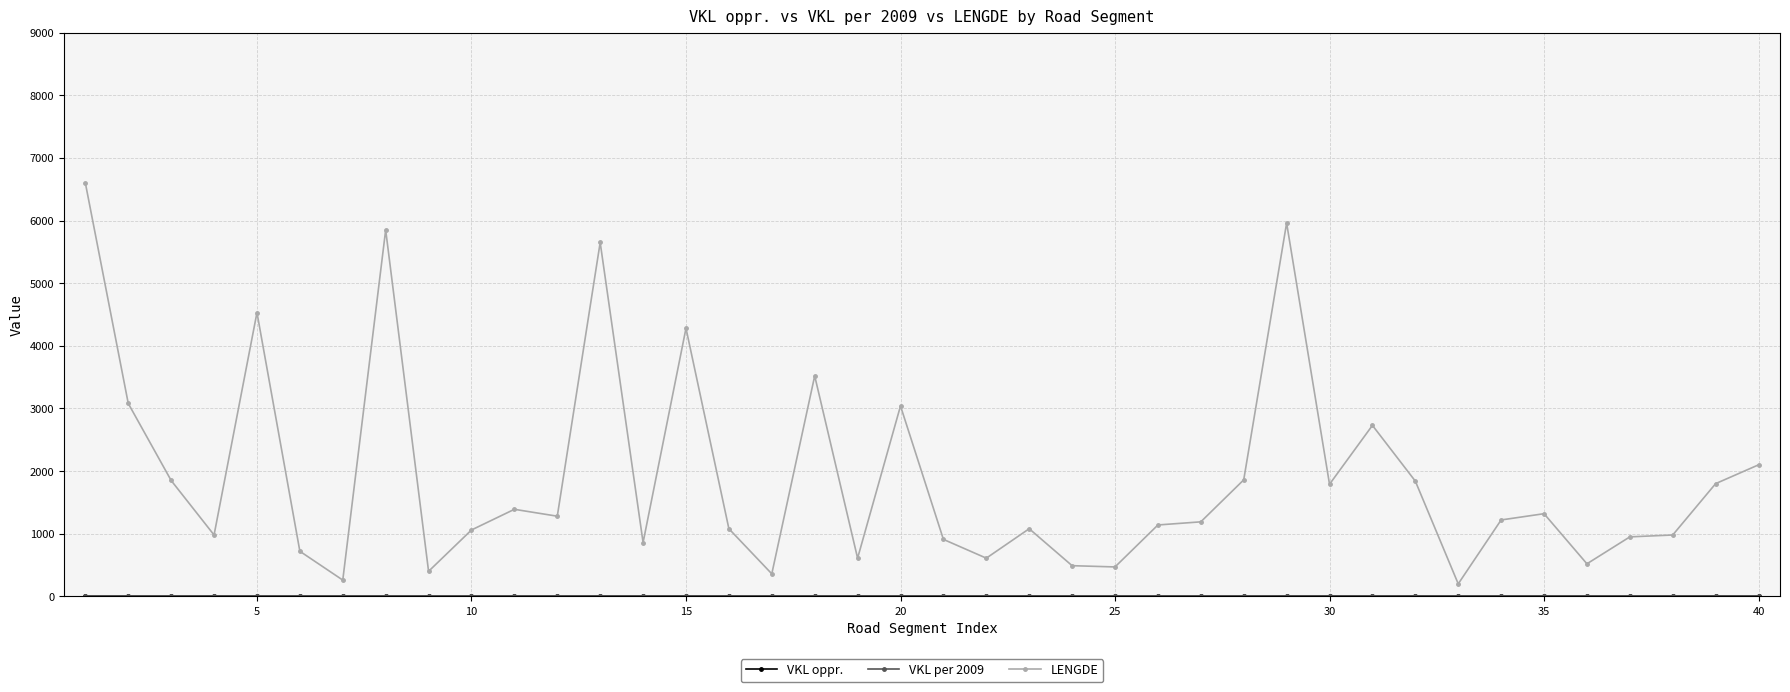

What is the maximum value shown in the chart?

6600